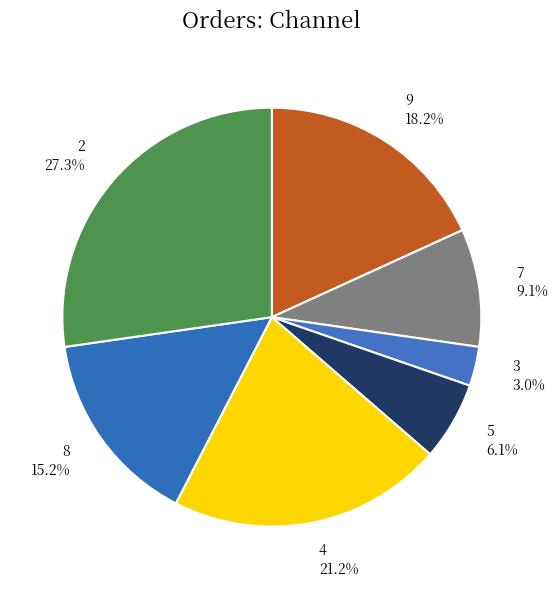

Rank the categories by value from highest to lowest.

2, 4, 9, 8, 7, 5, 3